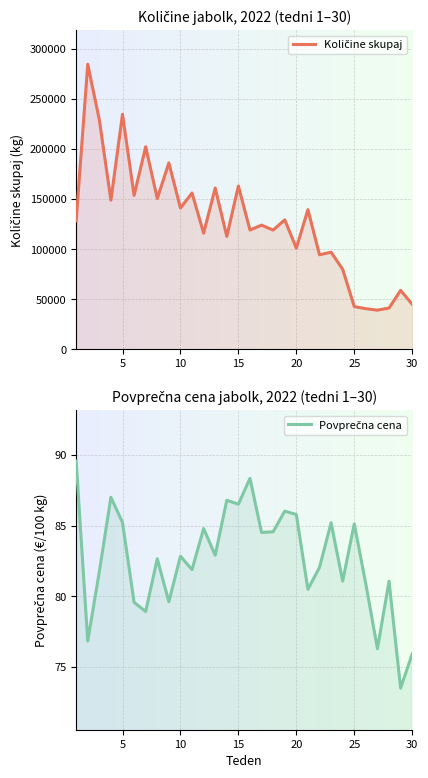

Which series has the largest range (max minus min)?

Količine skupaj